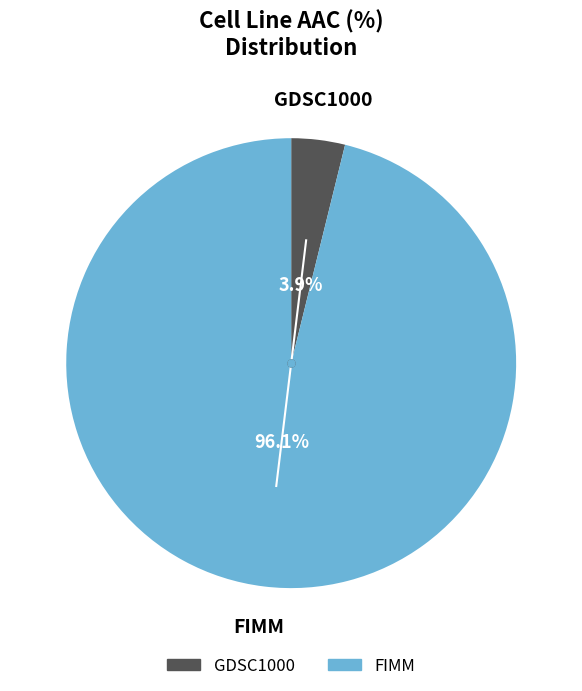

Which slice represents more than half of the pie?

FIMM